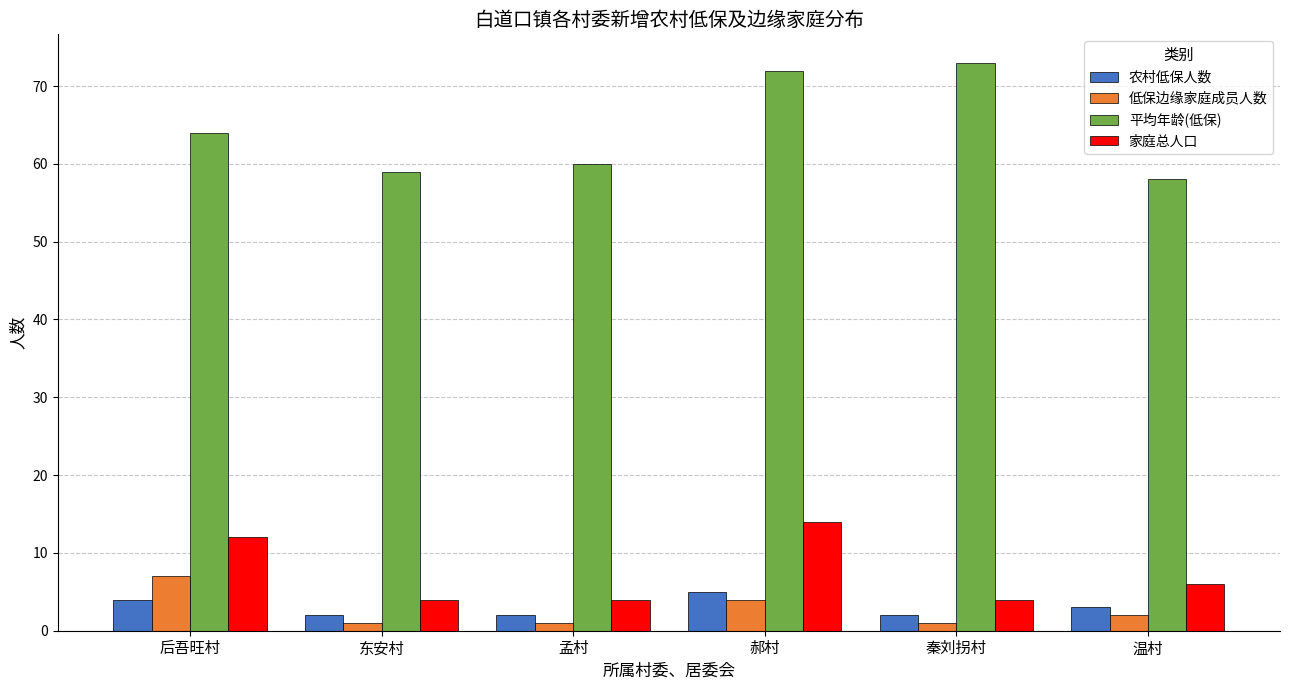

What is the total value across all series at 孟村?

67